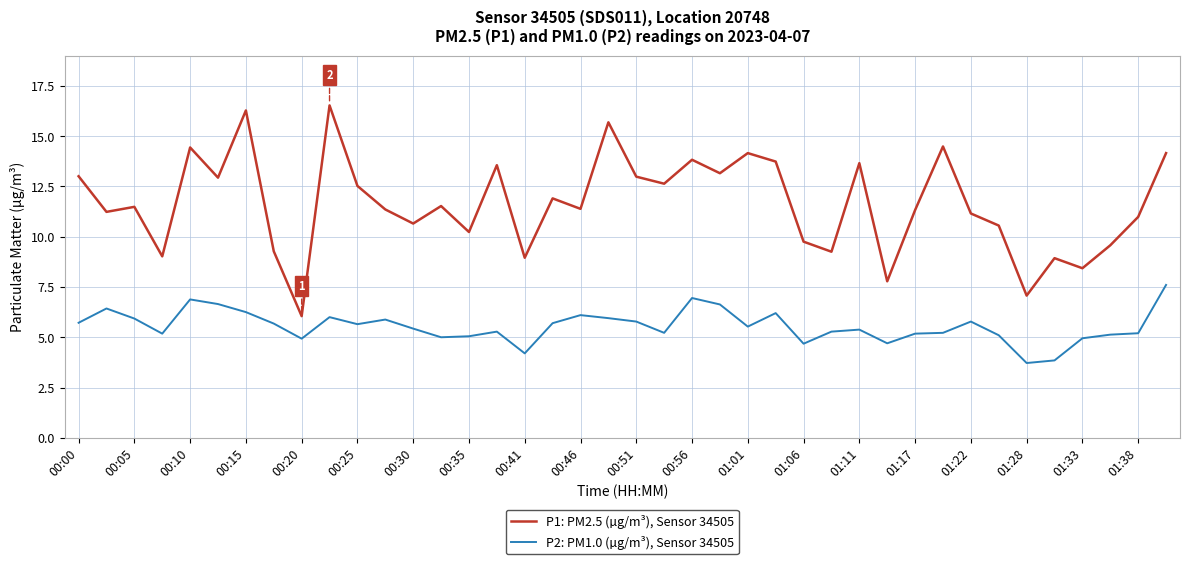

Which series has the widest spread of values?

P1: PM2.5 (µg/m³), Sensor 34505